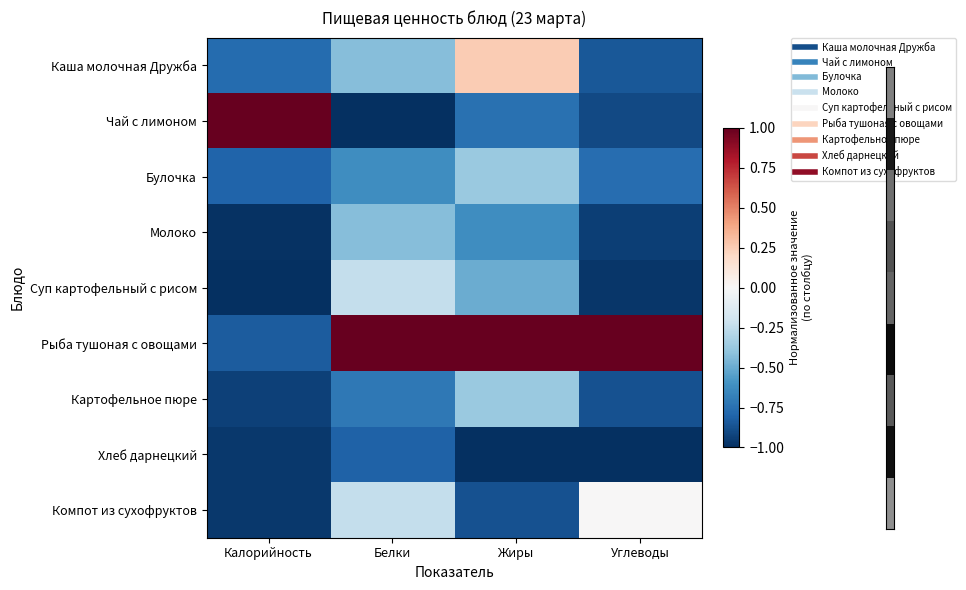

Which has a higher value, Углеводы or Белки?

Белки